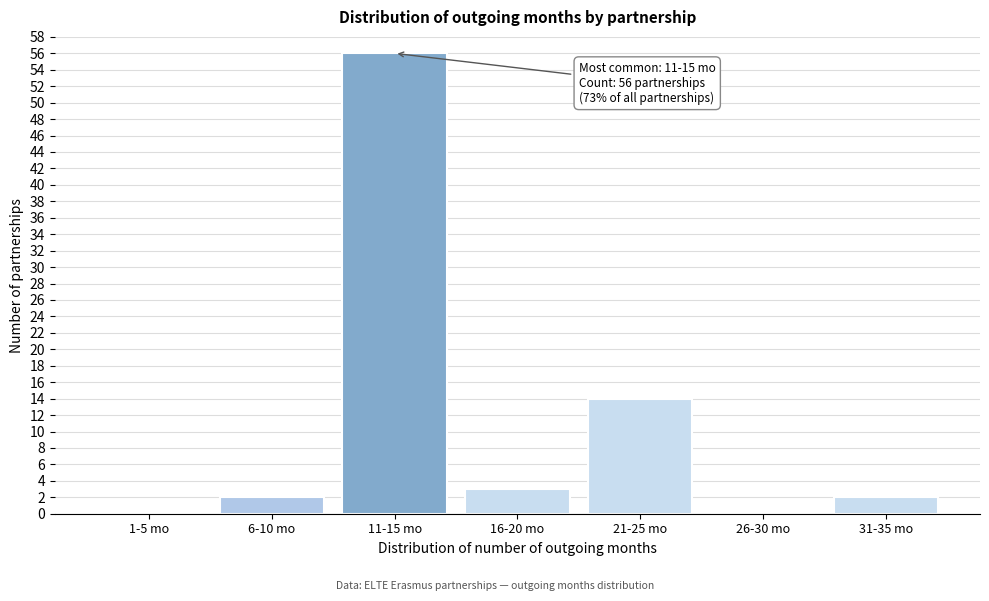

Reading right to left, list all the values displayed in this chart.

31-35 mo=2	26-30 mo=0	21-25 mo=14	16-20 mo=3	11-15 mo=56	6-10 mo=2	1-5 mo=0